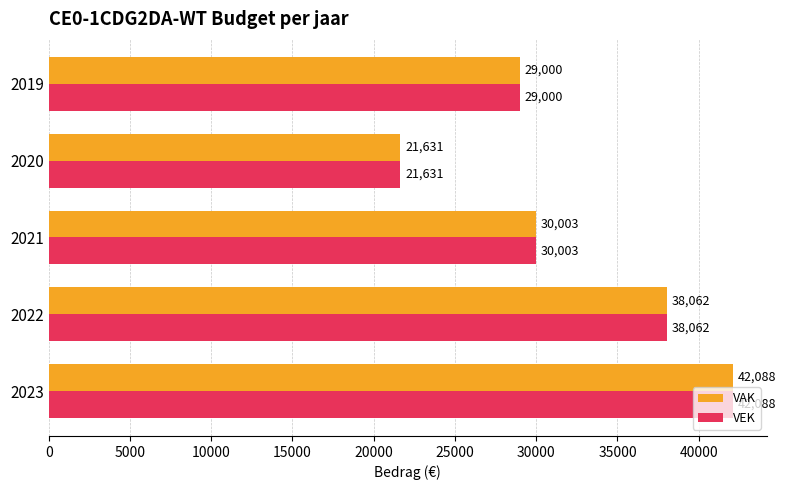

True or false: VEK has a value of 13248 at 2020.

False